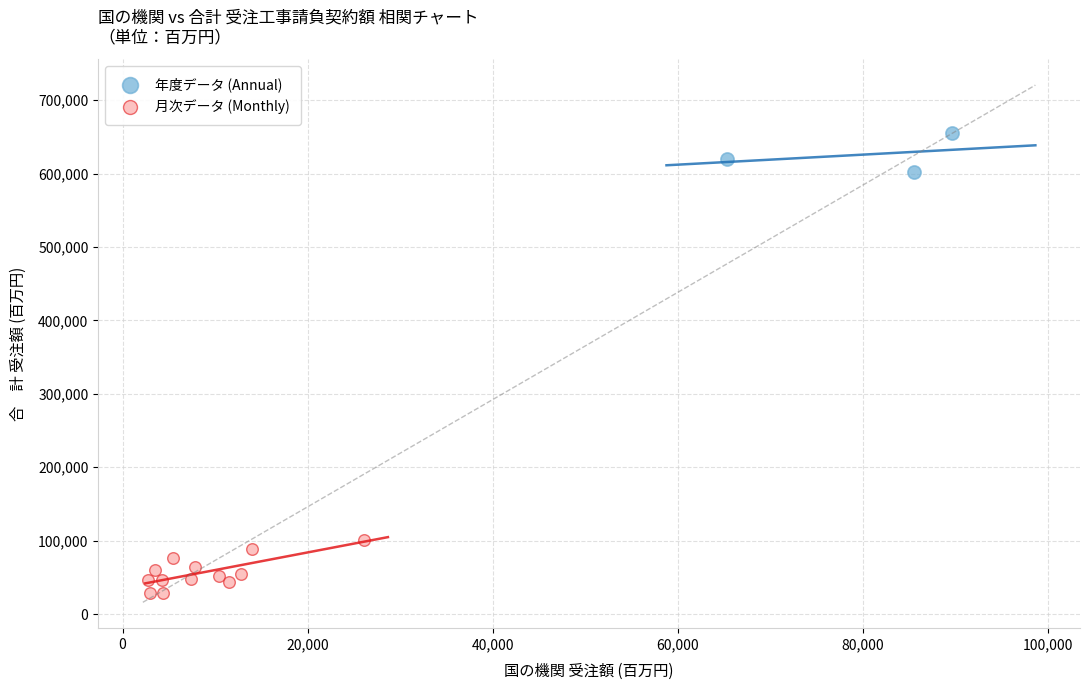

Which series has the widest spread of Y values?

月次データ (Monthly)